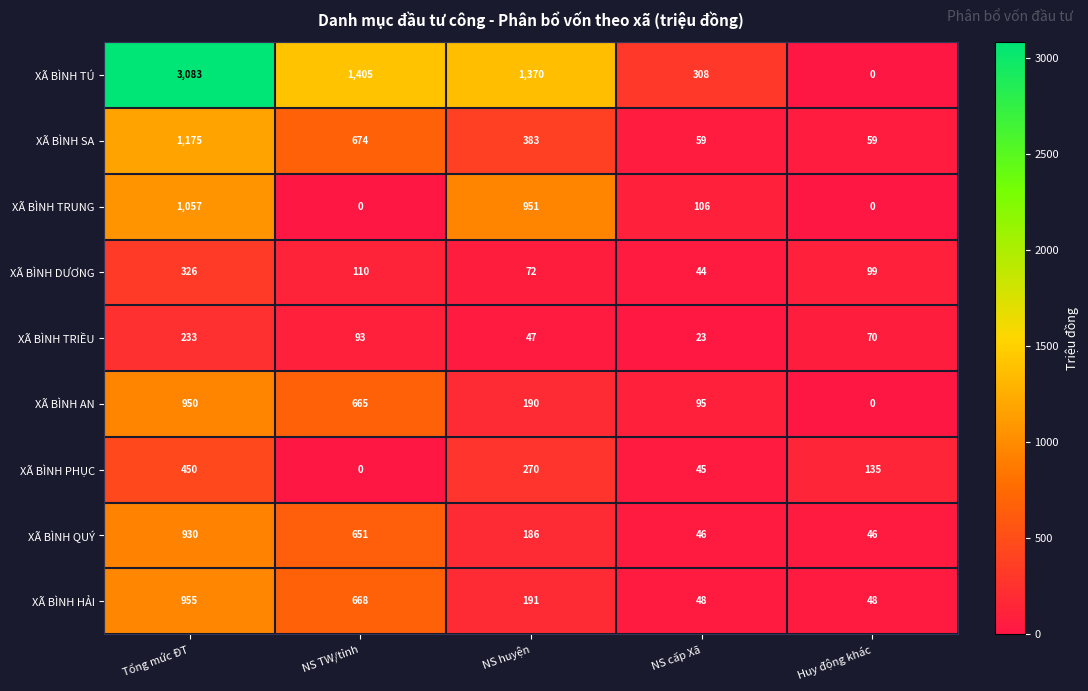

How many distinct data groups are displayed?

9